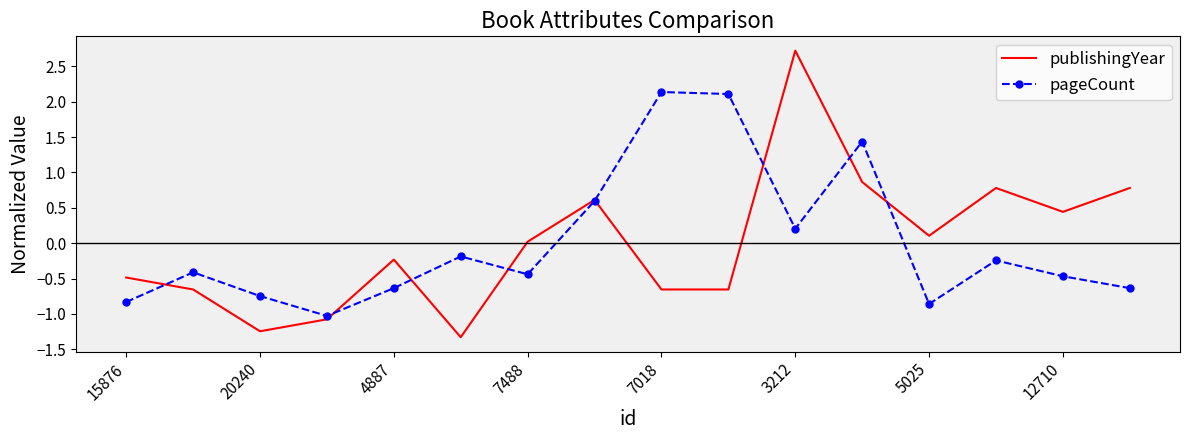

Which series has the largest range (max minus min)?

publishingYear